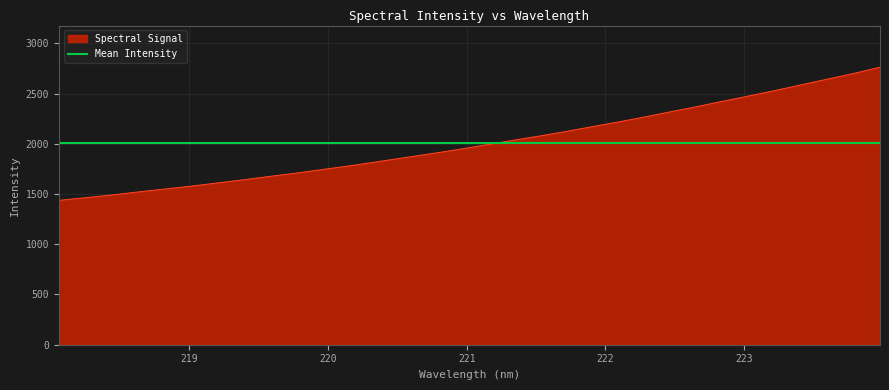

How many lines are shown in the chart?

1